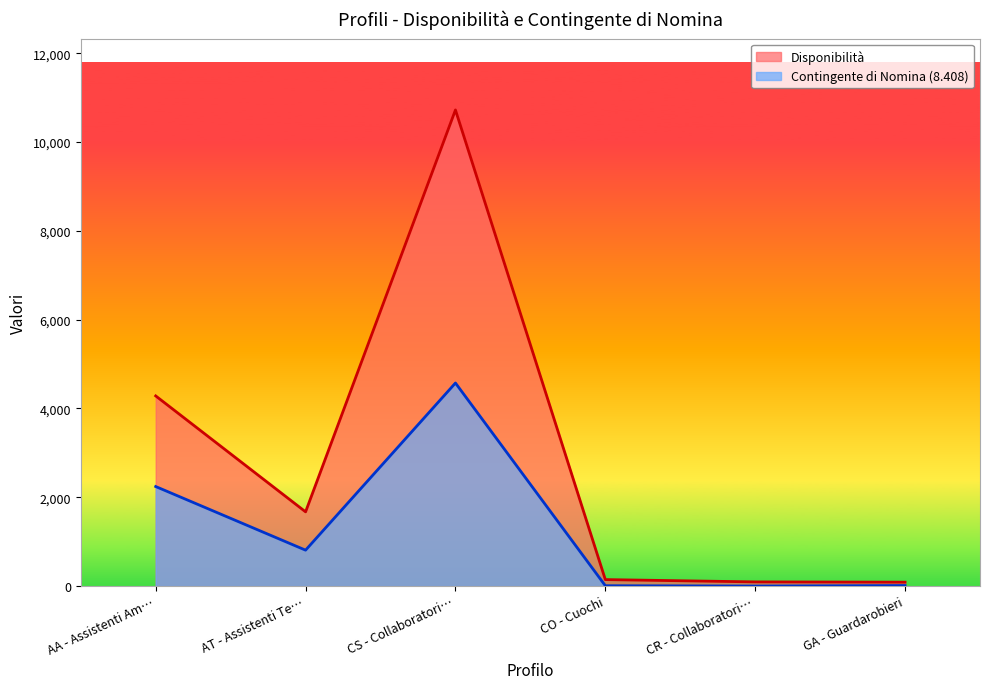

What is the sum of the Contingente di Nomina (8.408) values at GA - Guardarobieri and CS - Collaboratori…?

4586